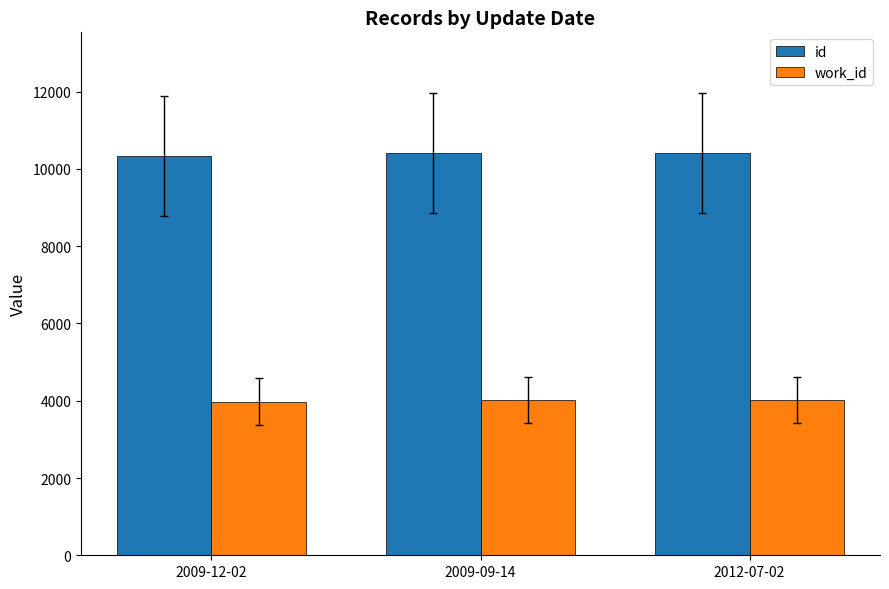

Is it true that id equals 13850 at 2012-07-02?

False